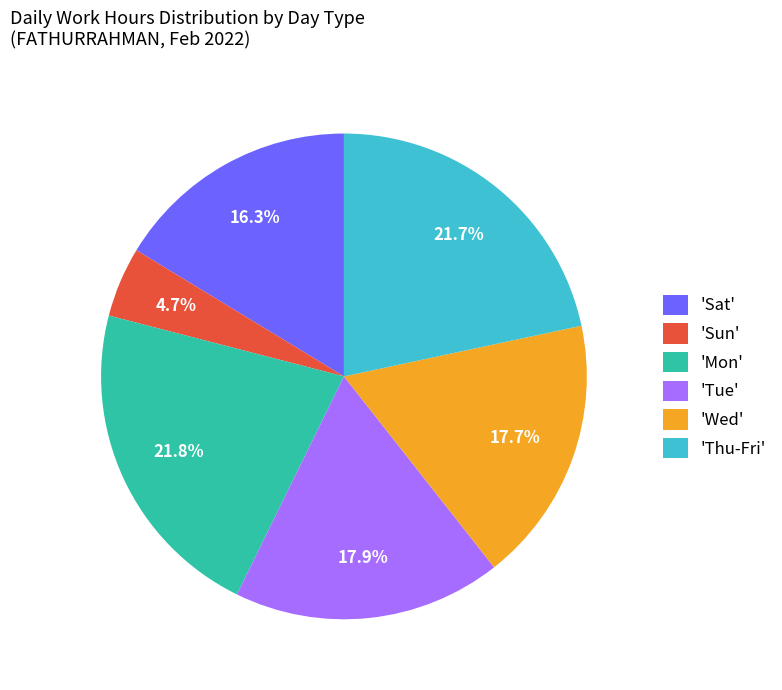

Combined, do 'Thu-Fri' and 'Sat' account for over 50%?

No